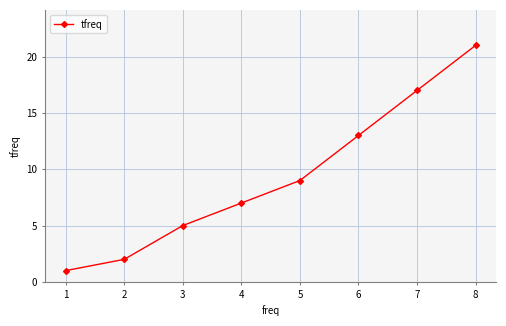

True or false: the data shows 2 at 3.

False